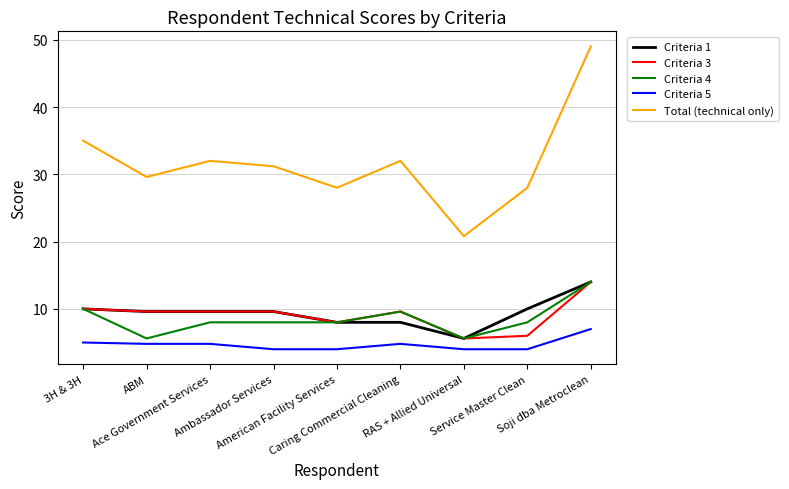

Which series has the largest total across all categories?

Total (technical only)